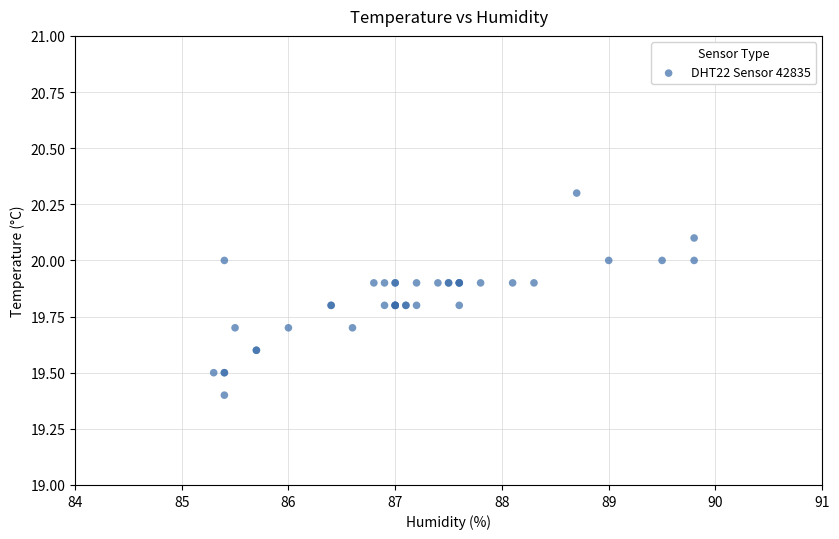

What Y value in the scatter plot is closest to 19?

19.4